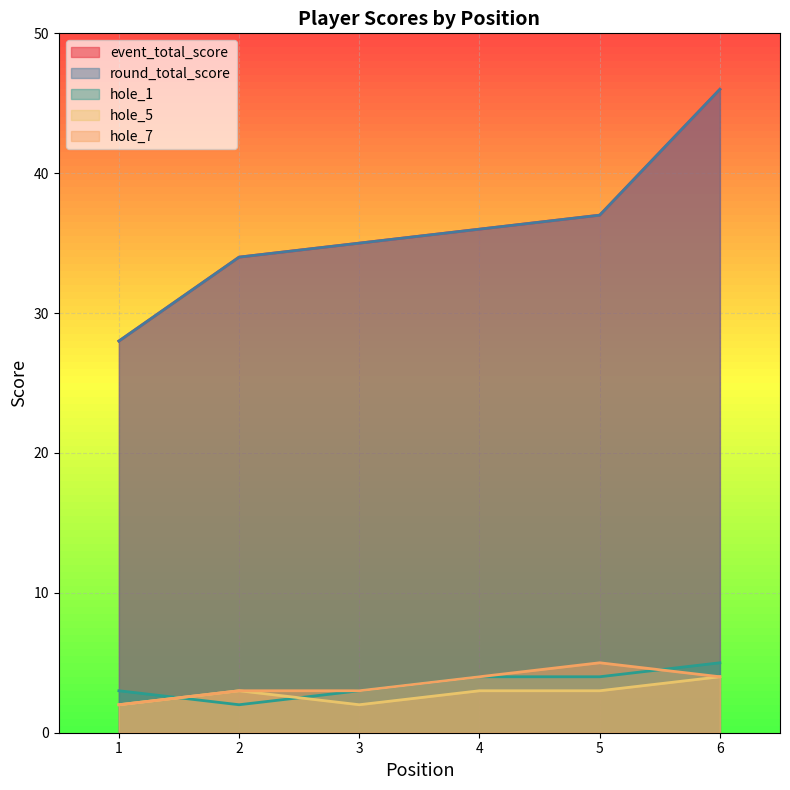

How many times do hole_1 and hole_7 cross each other?

2